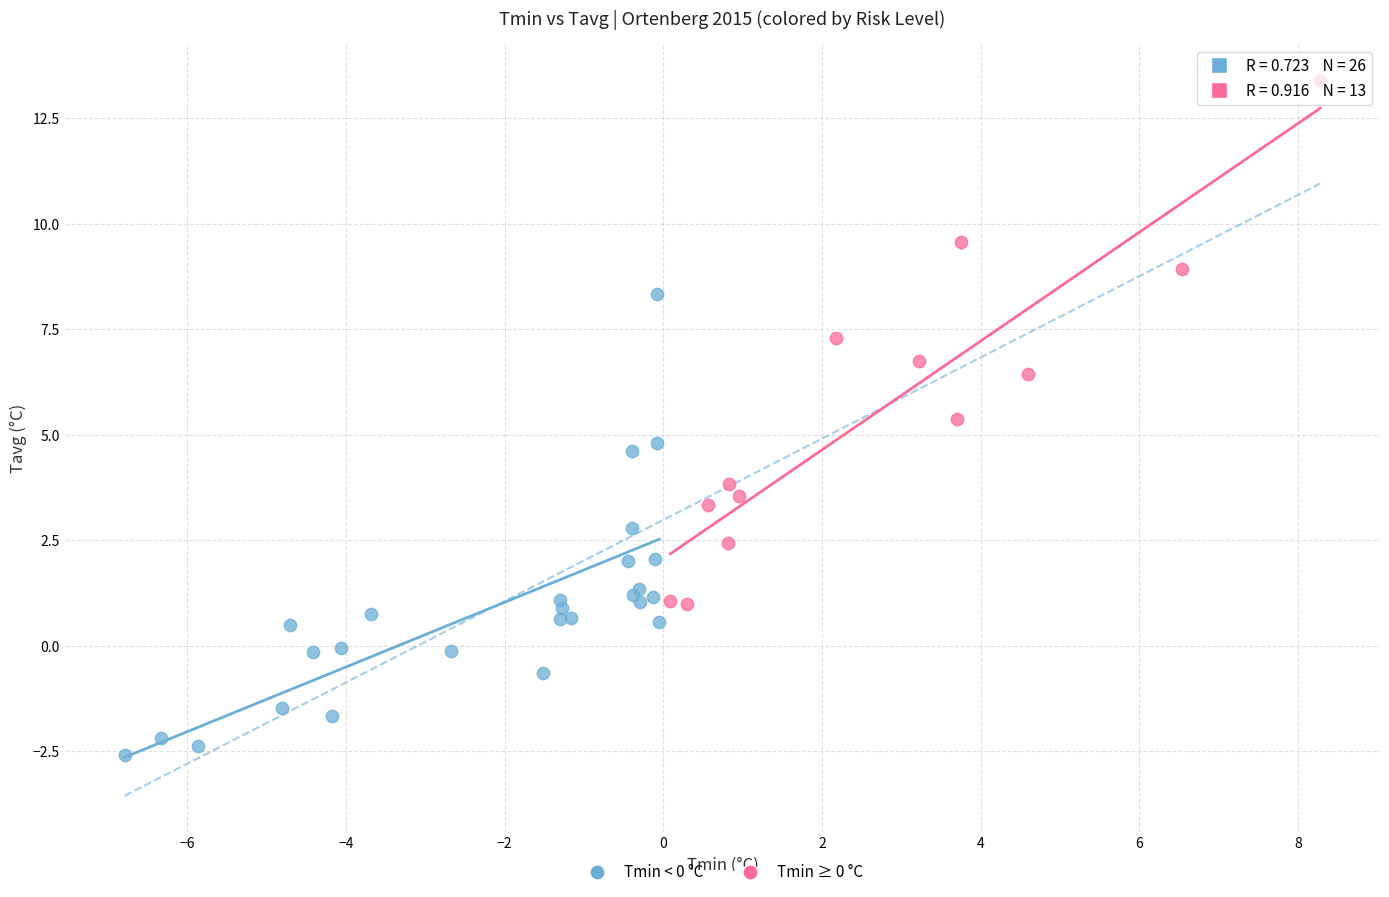

Which series contains the lowest Y value?

Tmin < 0 °C